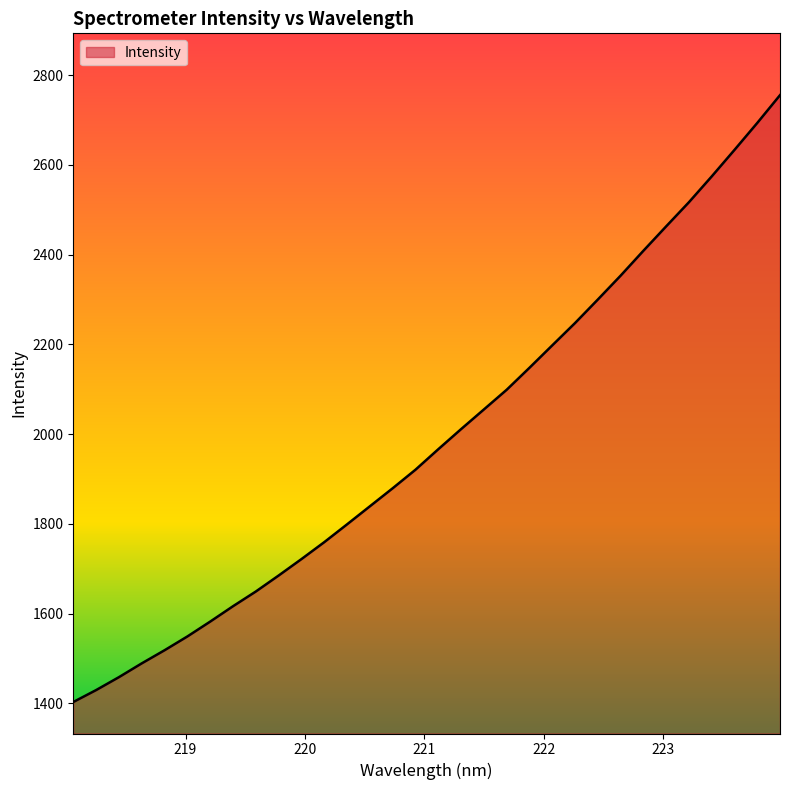

What is the smallest value displayed?

1402.9